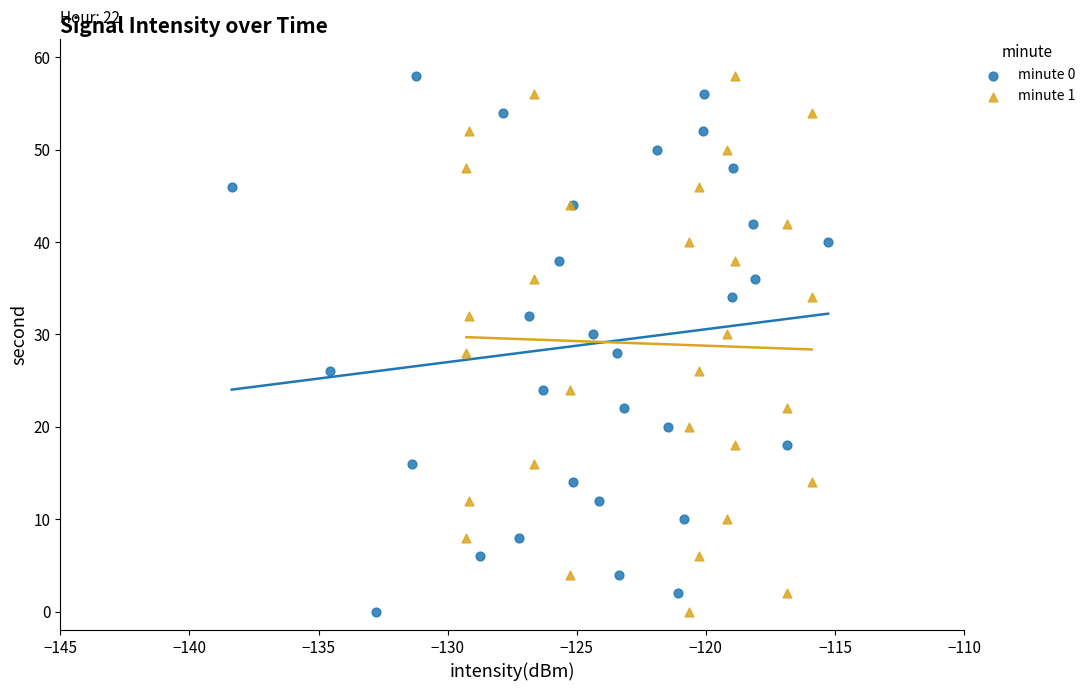

What are all the series names shown in the legend?

minute 0, minute 1